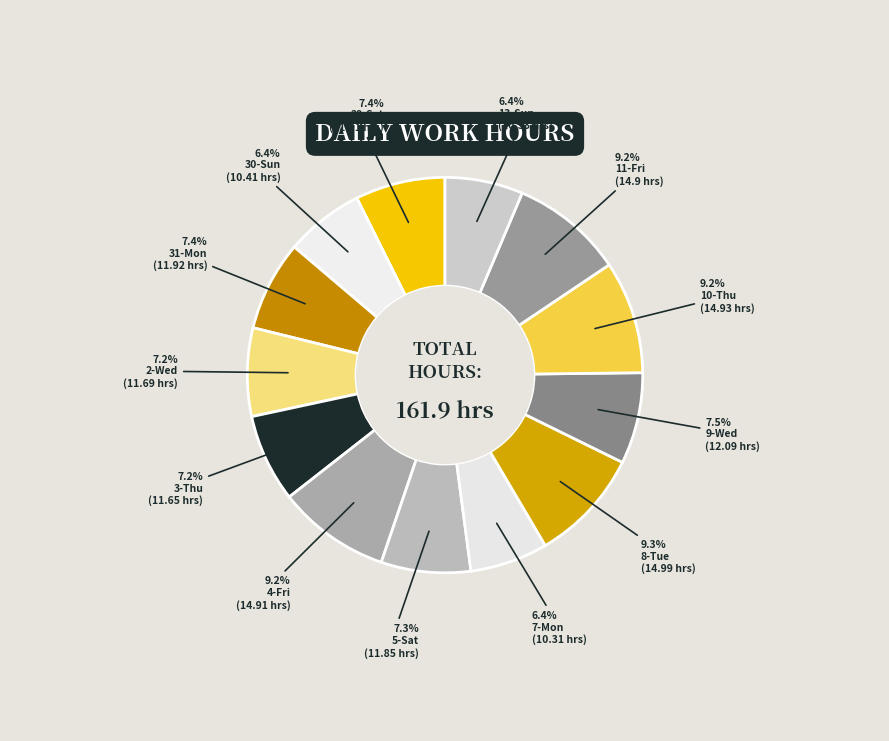

Count the number of slices in the pie.

13